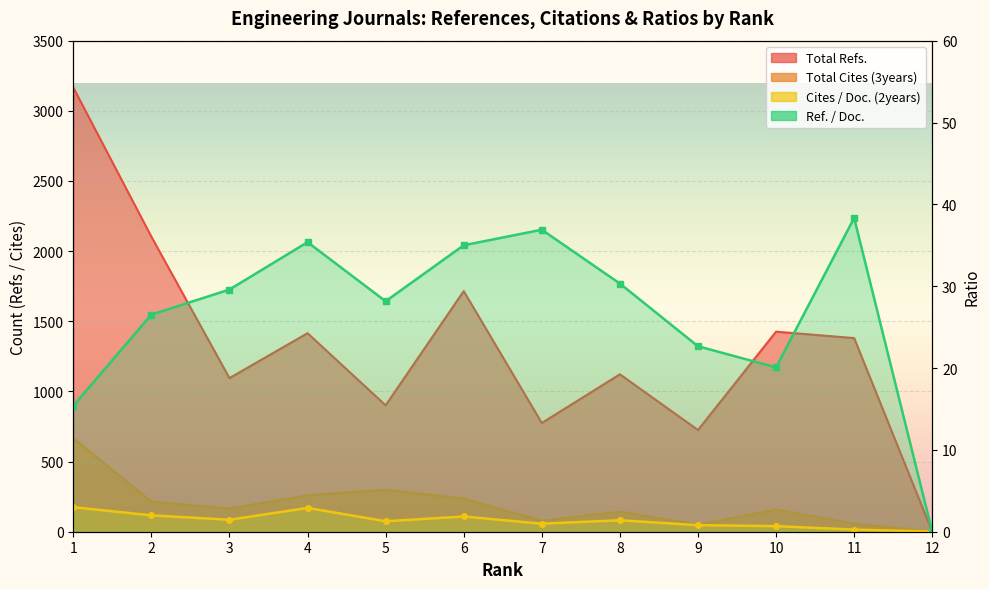

True or false: Total Refs. has more than 2 interior local peaks.

True